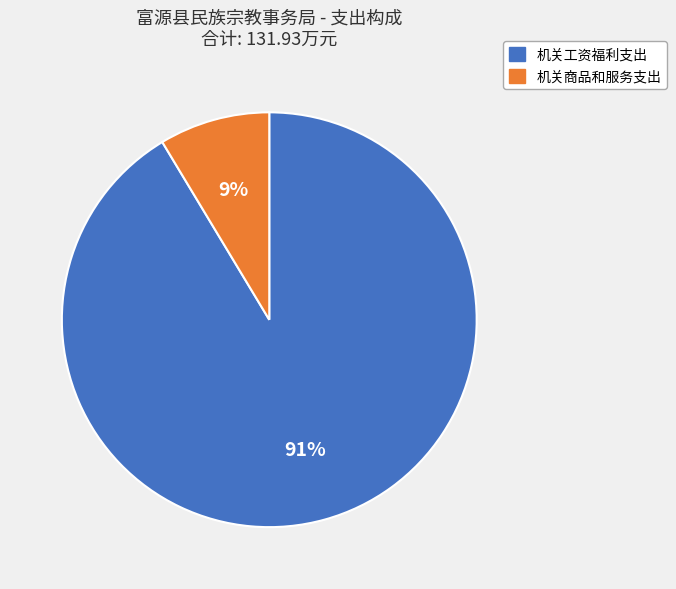

Combined, do 机关商品和服务支出 and 机关工资福利支出 account for over 50%?

Yes